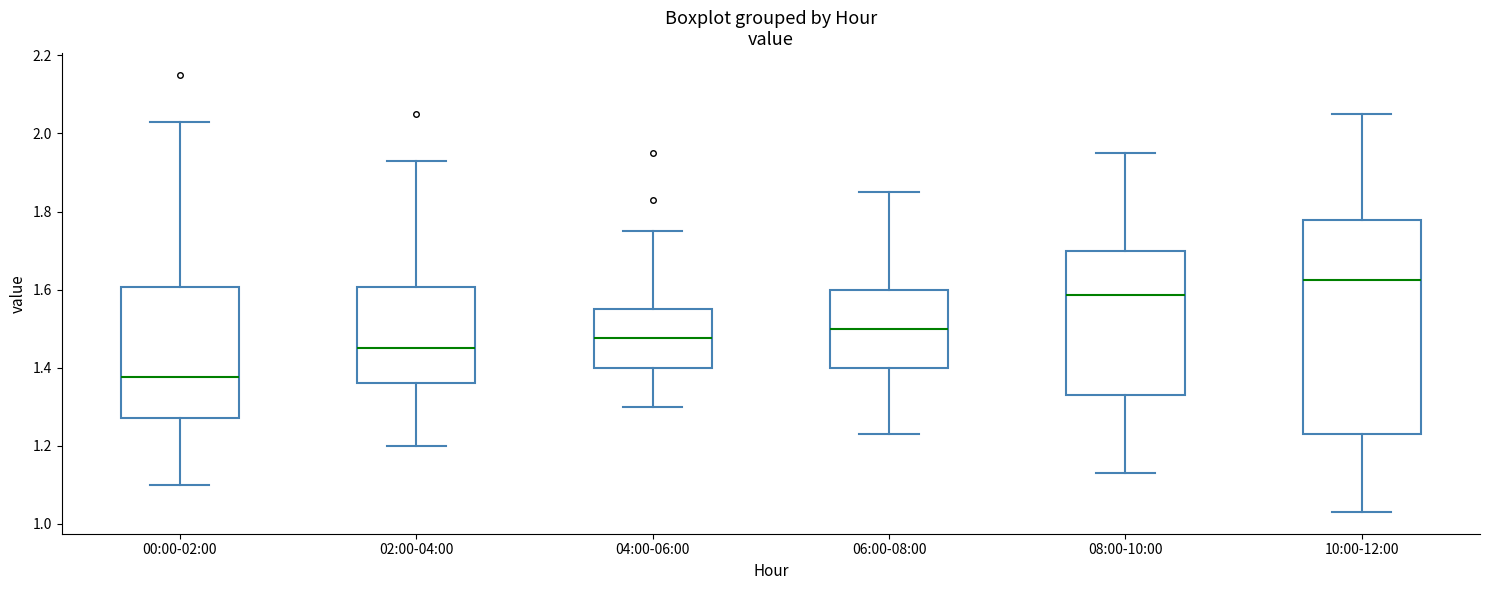

Which box's median line is the highest?

10:00-12:00